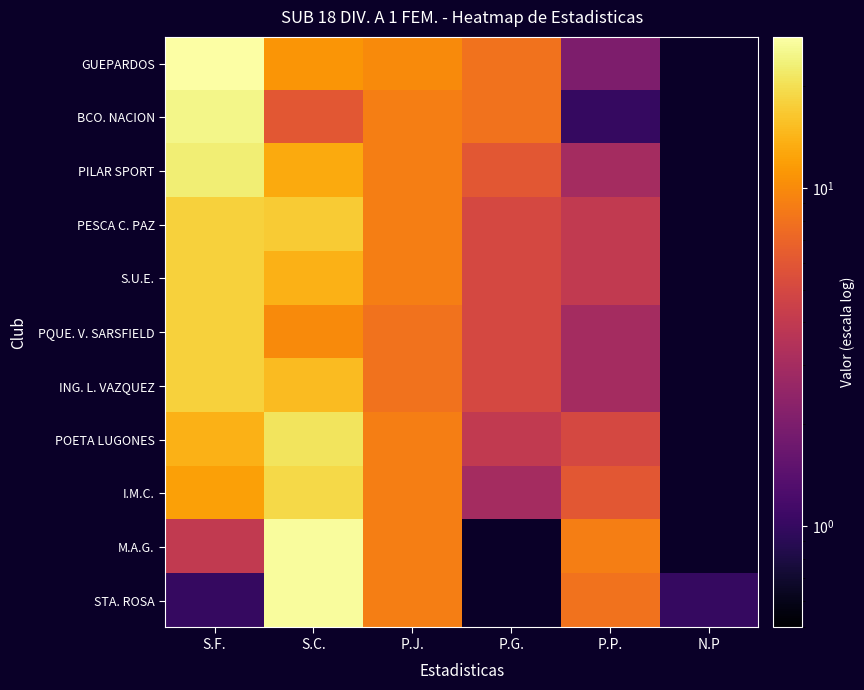

Reading left to right, extract all data points from this chart.

GUEPARDOS: S.F.=28	S.C.=11	P.J.=10	P.G.=8	P.P.=2	N.P=0
BCO. NACION: S.F.=25	S.C.=6	P.J.=9	P.G.=8	P.P.=1	N.P=0
PILAR SPORT: S.F.=23	S.C.=13	P.J.=9	P.G.=6	P.P.=3	N.P=0
PESCA C. PAZ: S.F.=18	S.C.=17	P.J.=9	P.G.=5	P.P.=4	N.P=0
S.U.E.: S.F.=18	S.C.=14	P.J.=9	P.G.=5	P.P.=4	N.P=0
PQUE. V. SARSFIELD: S.F.=18	S.C.=10	P.J.=8	P.G.=5	P.P.=3	N.P=0
ING. L. VAZQUEZ: S.F.=18	S.C.=15	P.J.=8	P.G.=5	P.P.=3	N.P=0
POETA LUGONES: S.F.=14	S.C.=21	P.J.=9	P.G.=4	P.P.=5	N.P=0
I.M.C.: S.F.=12	S.C.=19	P.J.=9	P.G.=3	P.P.=6	N.P=0
M.A.G.: S.F.=4	S.C.=27	P.J.=9	P.G.=0	P.P.=9	N.P=0
STA. ROSA: S.F.=1	S.C.=27	P.J.=9	P.G.=0	P.P.=8	N.P=1